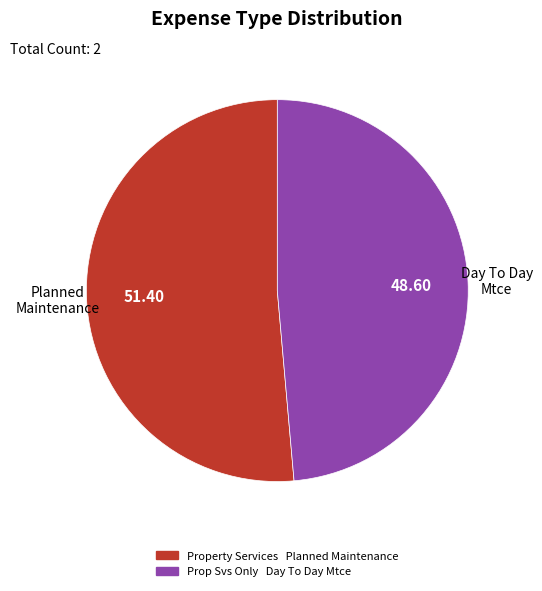

How many slices are in this pie chart?

2